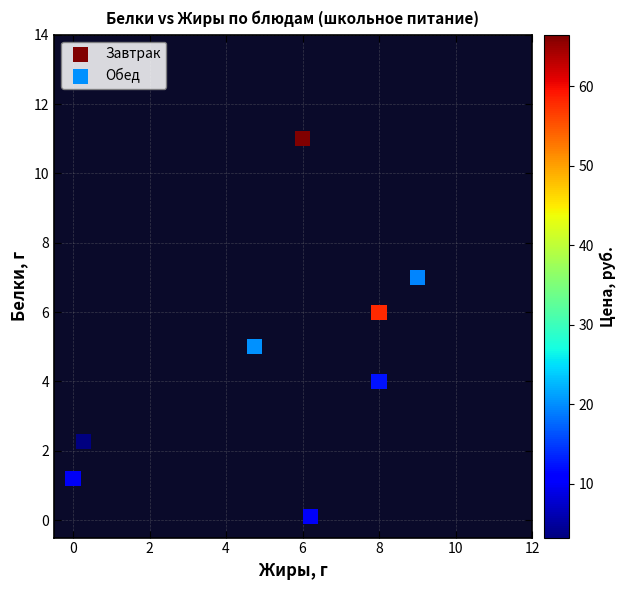

Which series has the largest Y range (max minus min)?

Завтрак